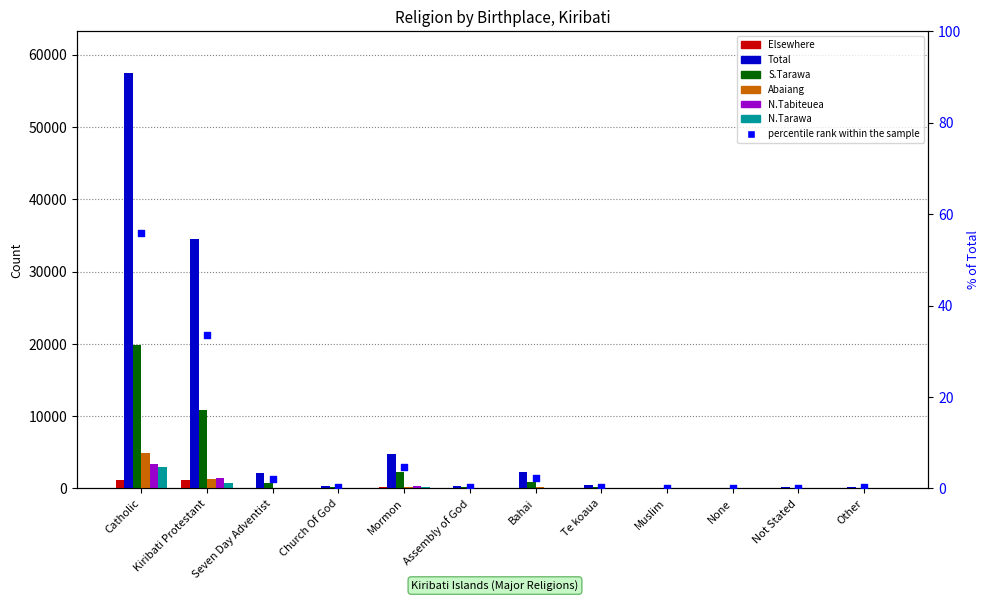

Which series reaches the maximum Y coordinate?

Total